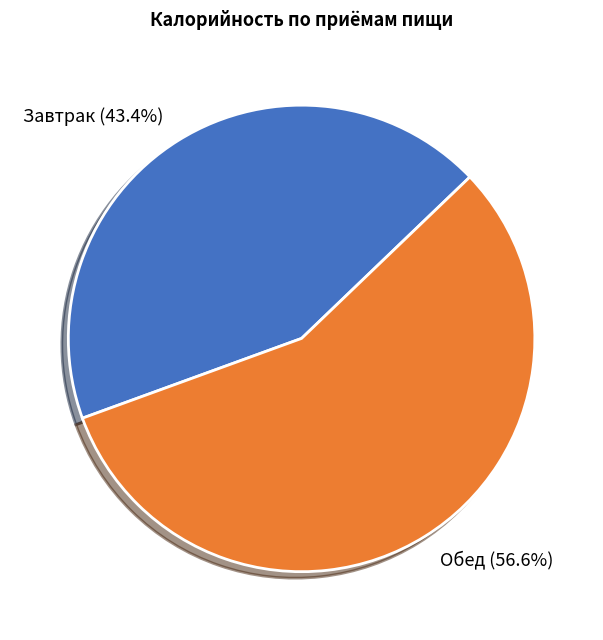

Approximately how many times larger is the value at Обед compared to Завтрак?

1.3